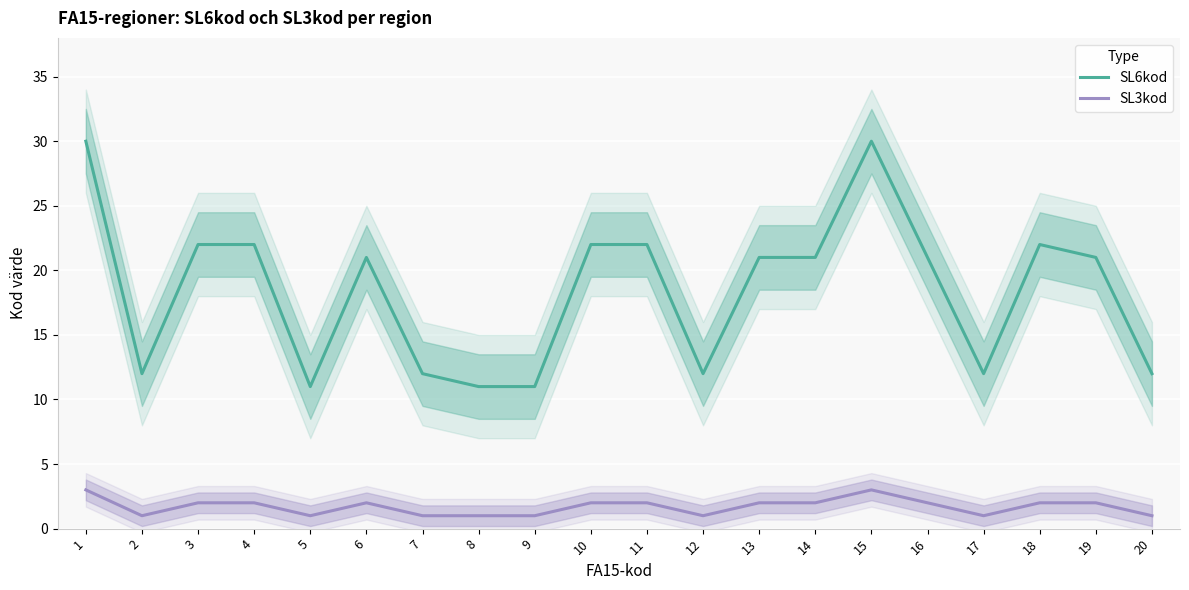

Reading left to right, extract all data points from this chart.

SL6kod: 1=30	2=12	3=22	4=22	5=11	6=21	7=12	8=11	9=11	10=22	11=22	12=12	13=21	14=21	15=30	16=21	17=12	18=22	19=21	20=12
SL3kod: 1=3	2=1	3=2	4=2	5=1	6=2	7=1	8=1	9=1	10=2	11=2	12=1	13=2	14=2	15=3	16=2	17=1	18=2	19=2	20=1